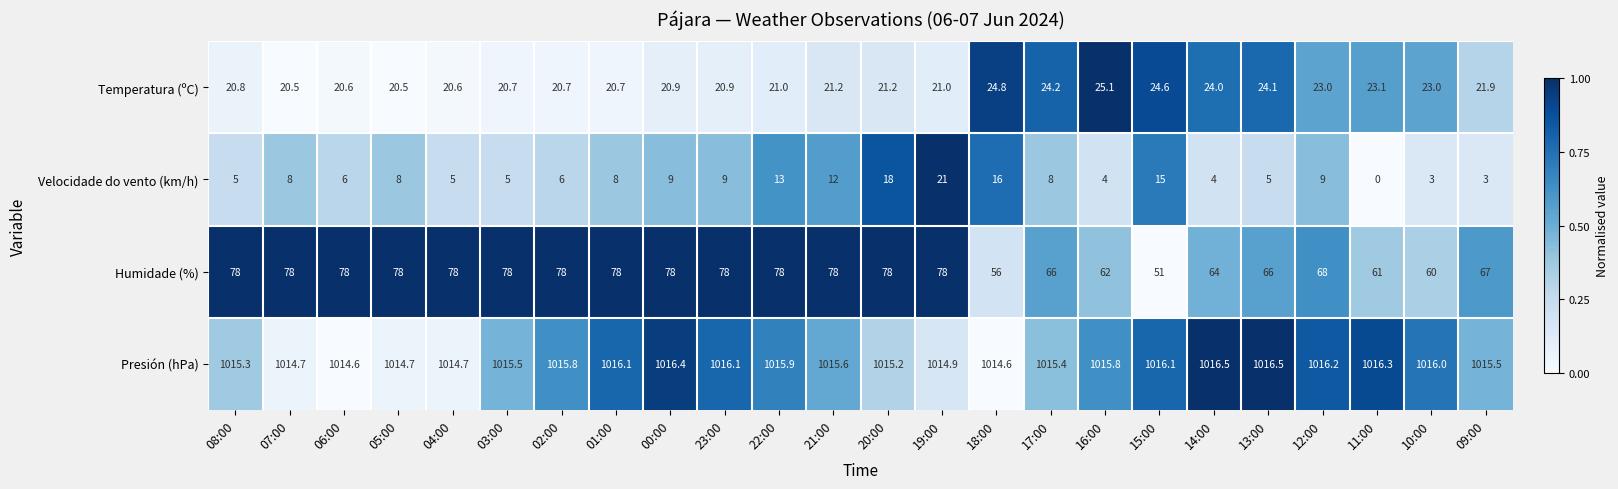

Which series has the widest spread of values?

Humidade (%)